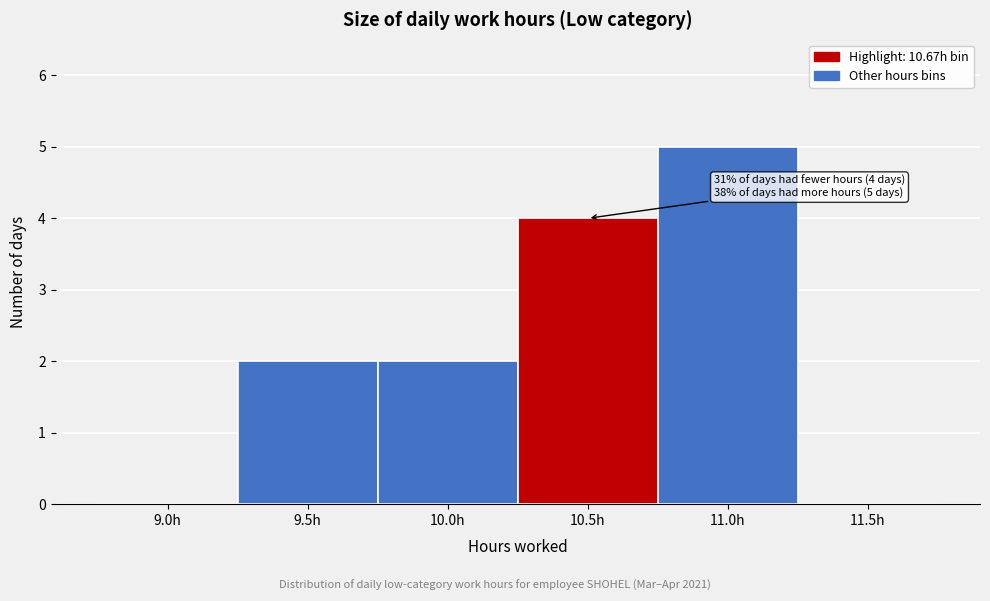

Reading left to right, transcribe all the data shown in this chart.

9.0h=0	9.5h=2	10.0h=2	10.5h=4	11.0h=5	11.5h=0